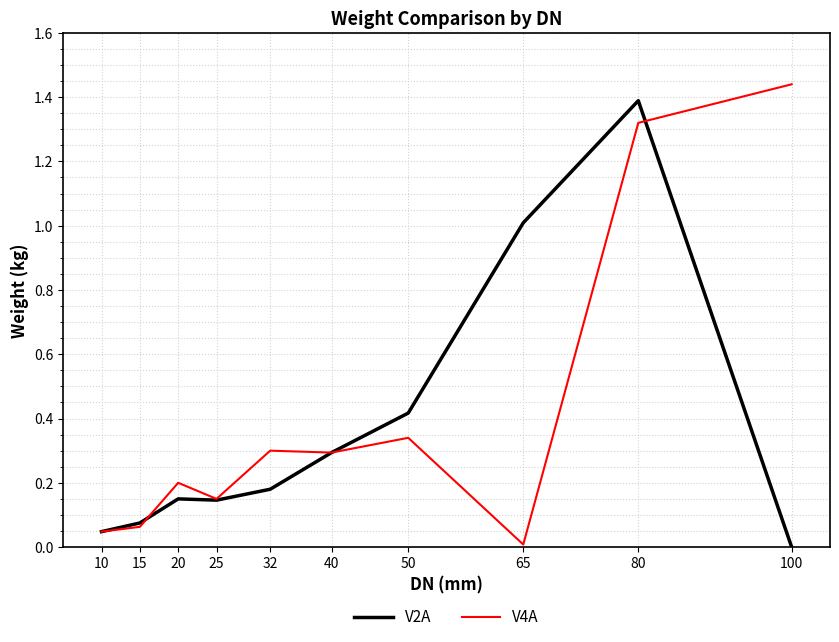

At which category does V4A reach its first local valley?

25